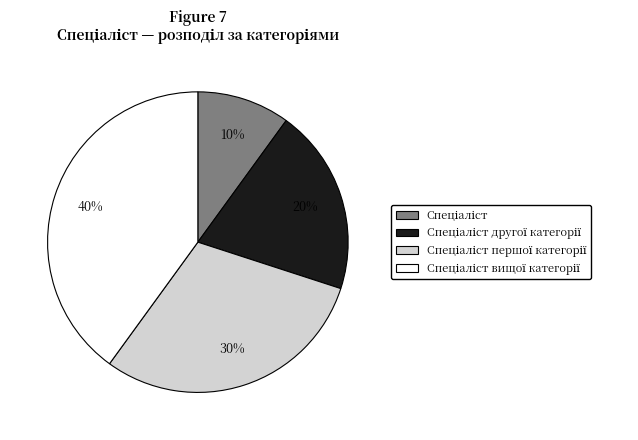

To the nearest percent, what is the difference between the largest and smallest slice percentages?

30%